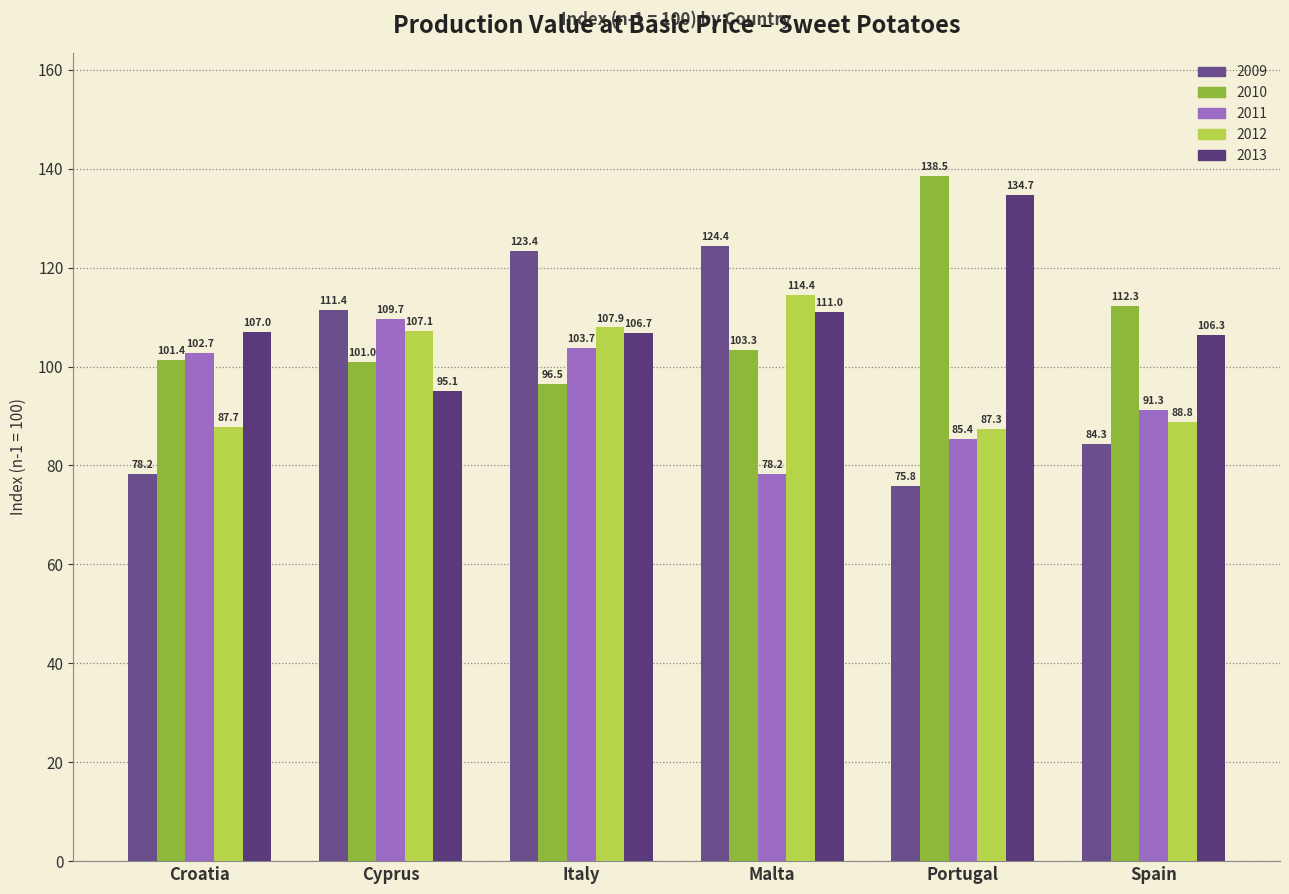

What is the smallest value displayed?

75.8